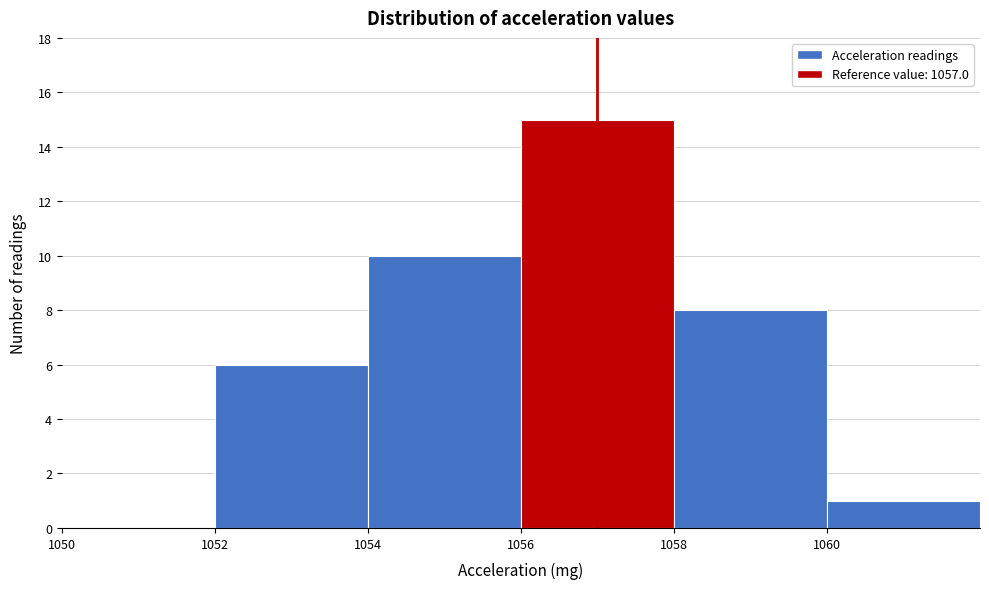

Over which range of the x-axis is the bar tallest?

1056 to 1058